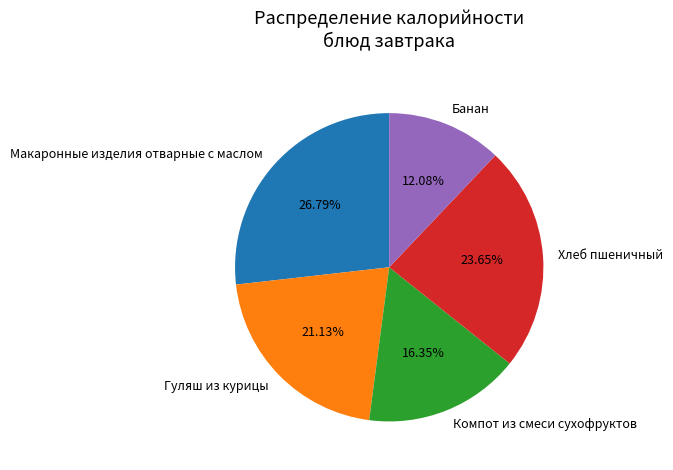

Which has a higher value, Гуляш из курицы or Банан?

Гуляш из курицы